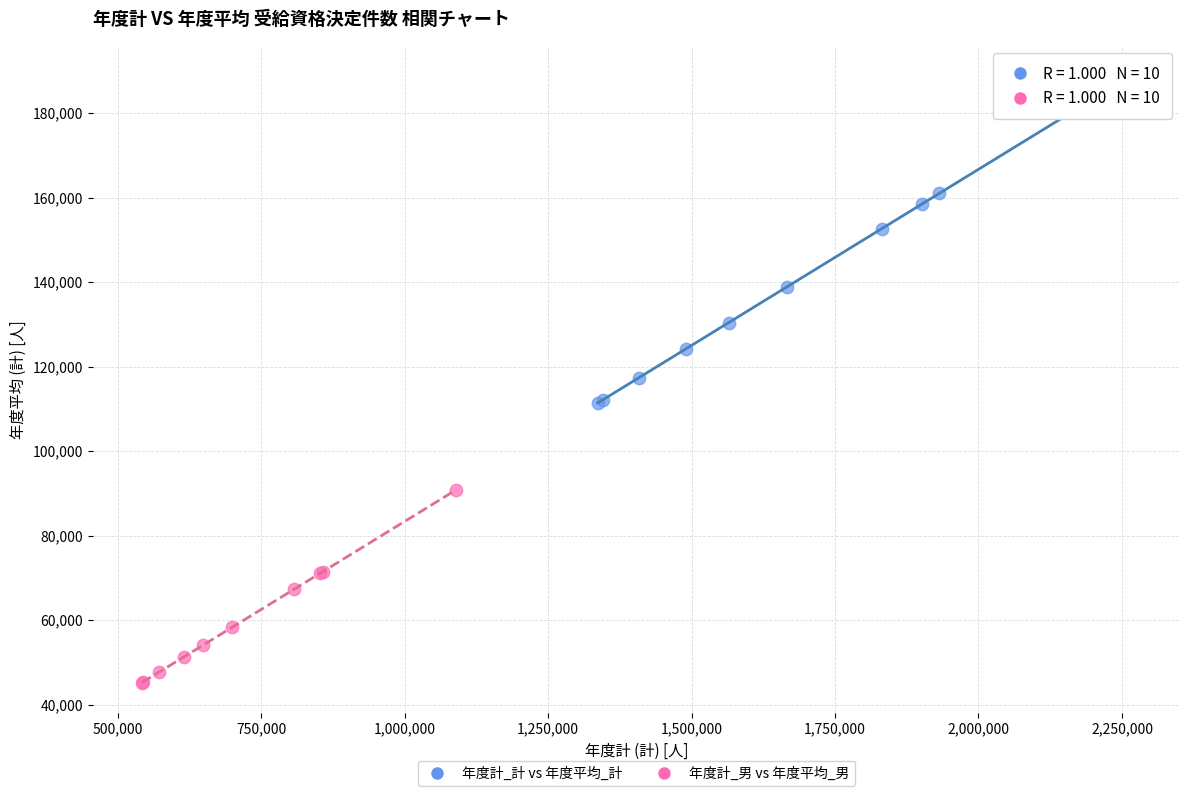

Which series contains the highest Y value?

年度計_計 vs 年度平均_計